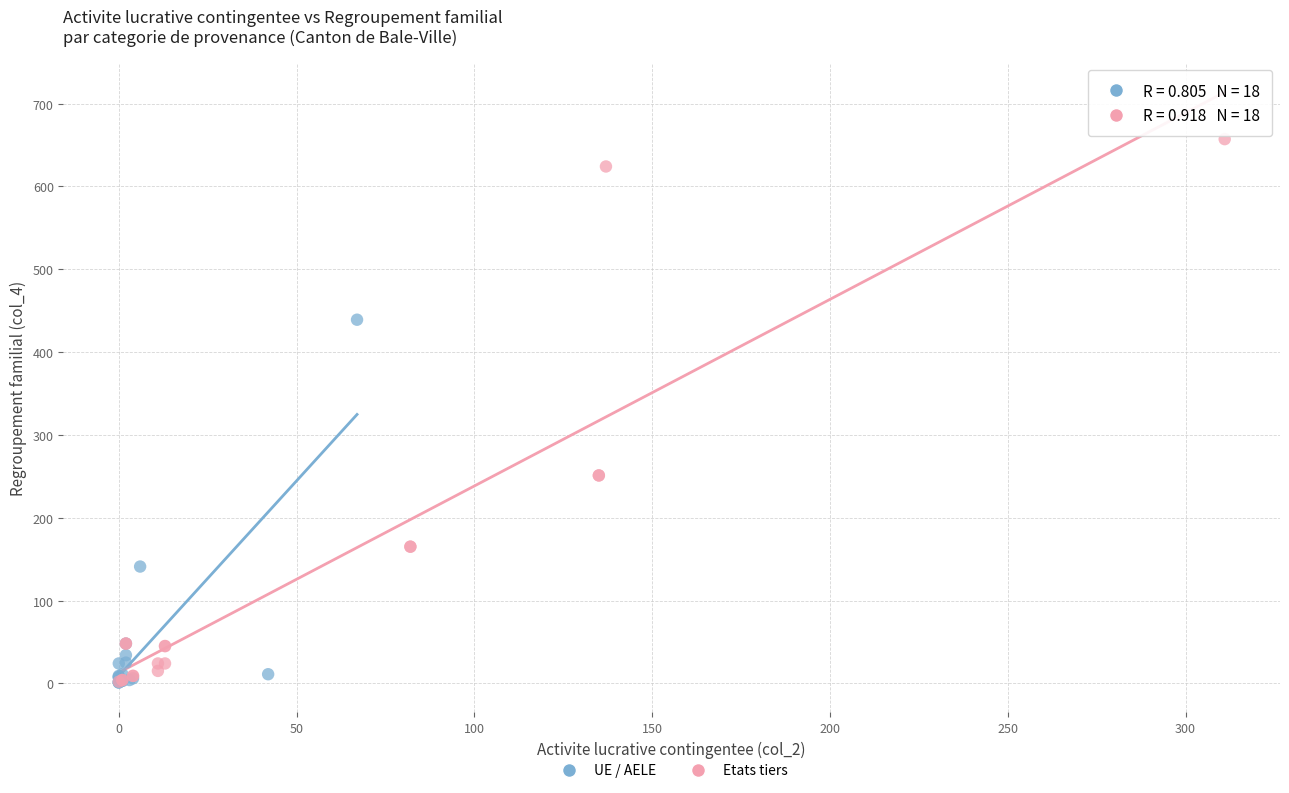

What are all the series names shown in the legend?

UE / AELE, Etats tiers